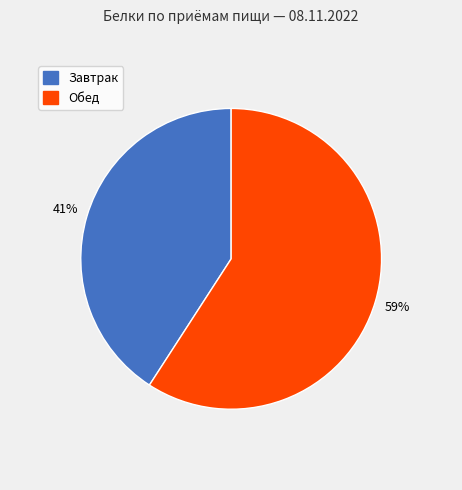

Do Завтрак and Обед together represent more than half of the pie?

Yes